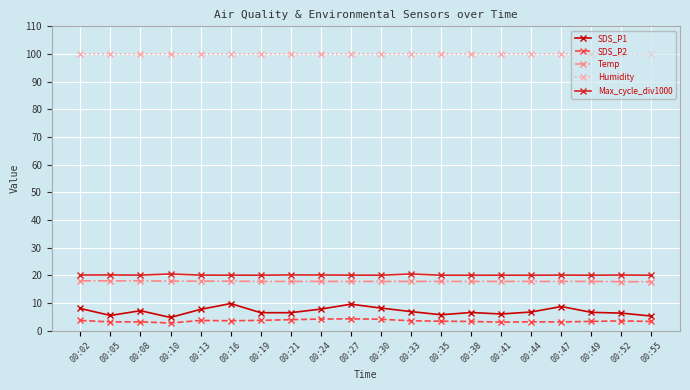

True or false: Max_cycle_div1000 and Humidity intersect in this chart.

False